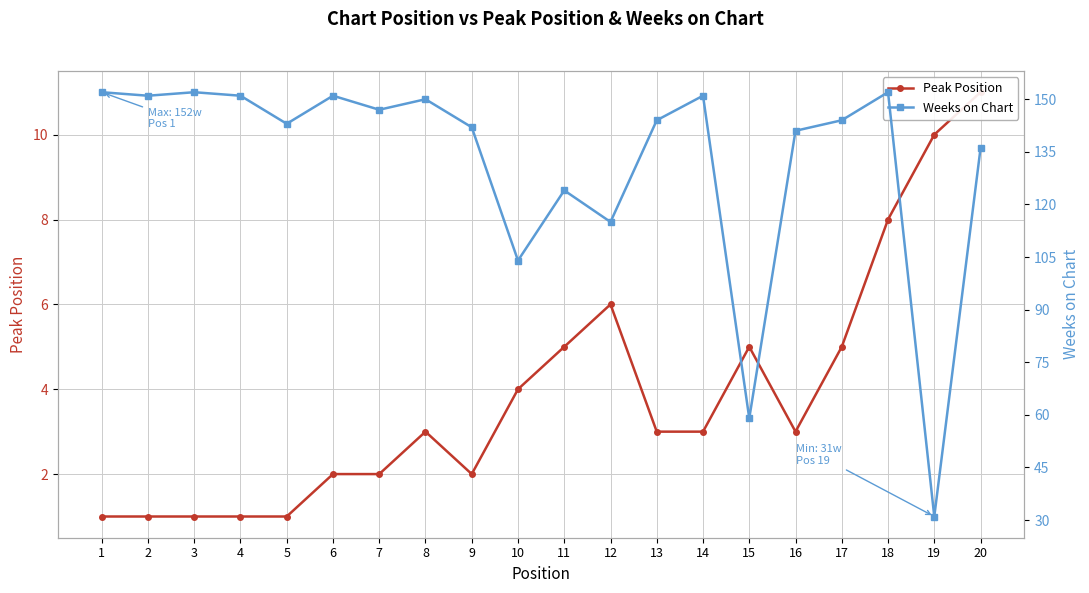

What are all the series names shown in the legend?

Peak Position, Weeks on Chart